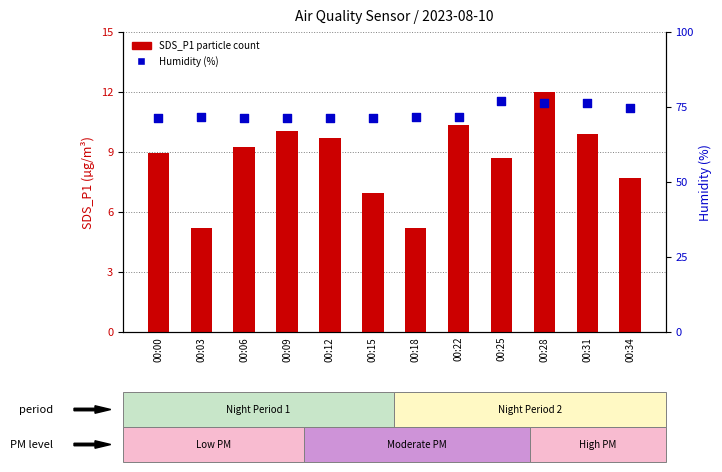

Which series has the largest total across all categories?

Humidity (%)